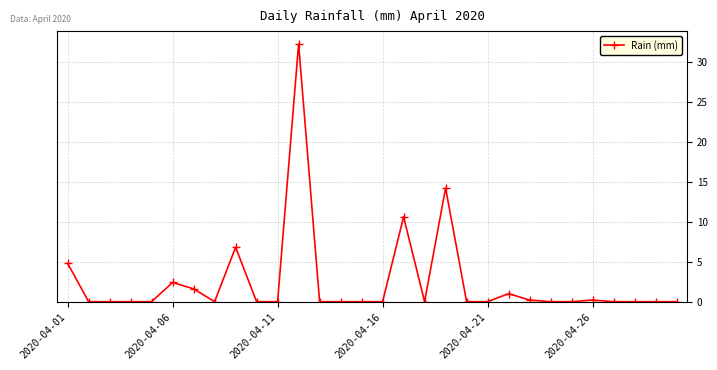

Reading left to right, extract all data points from this chart.

4.8	0.0	0.0	0.0	0.0	2.4	1.6	0.0	6.8	0.0	0.0	32.2	0.0	0.0	0.0	0.0	10.6	0.0	14.2	0.0	0.0	1.0	0.2	0.0	0.0	0.2	0.0	0.0	0.0	0.0